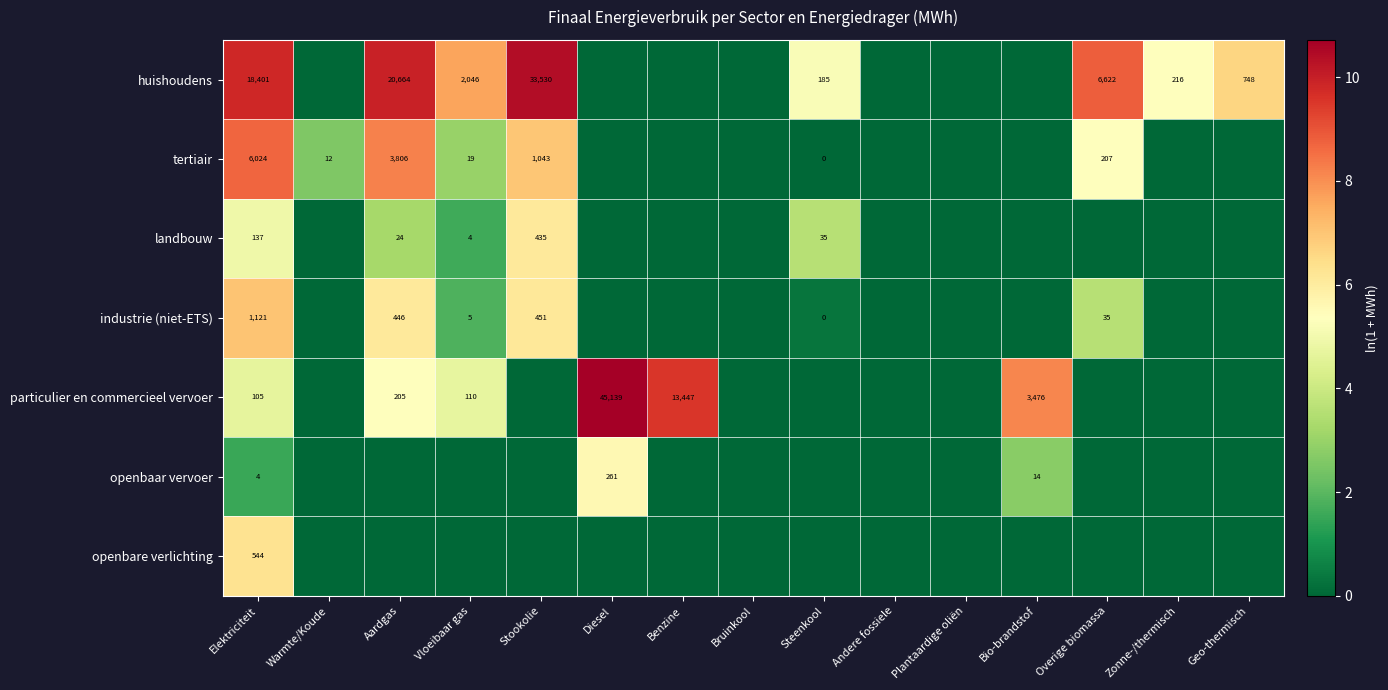

The tertiair series shows 5272 at Aardgas. True or false?

False